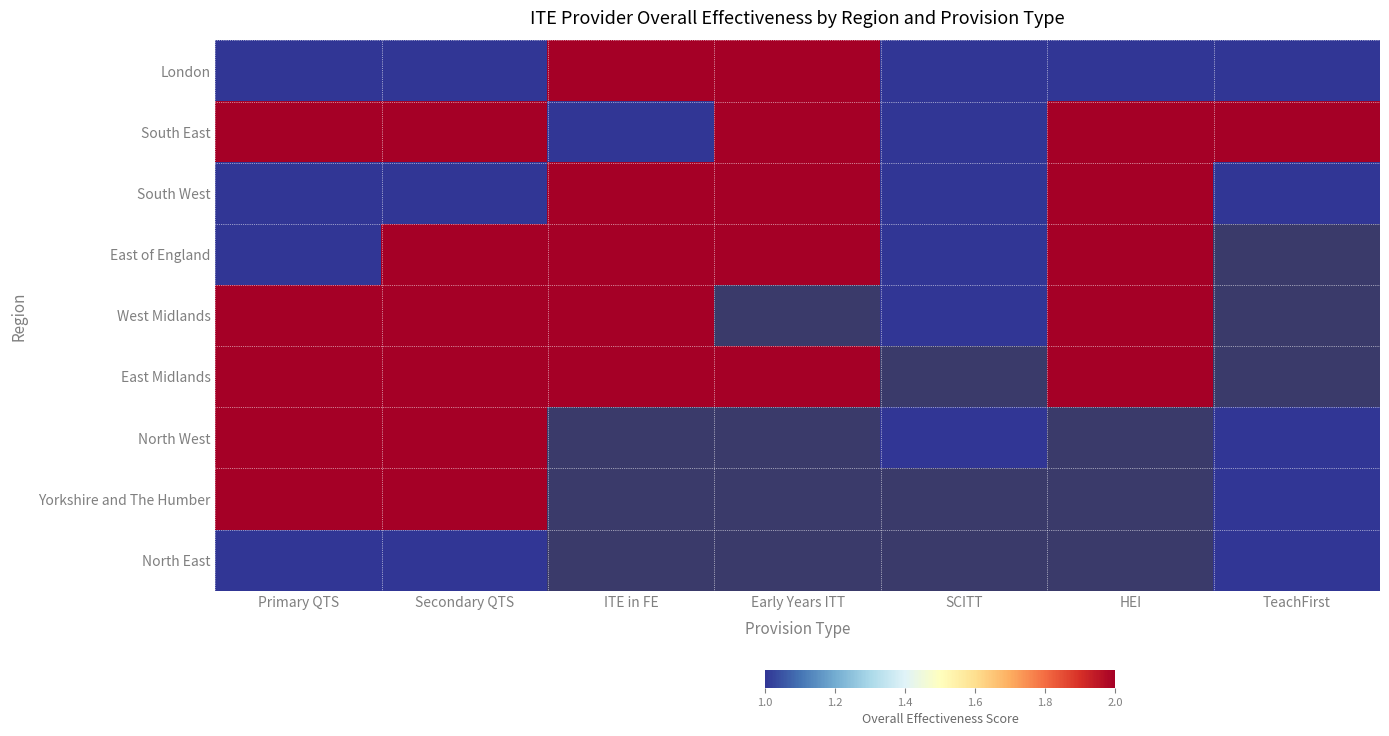

Count the number of categories in the chart.

7